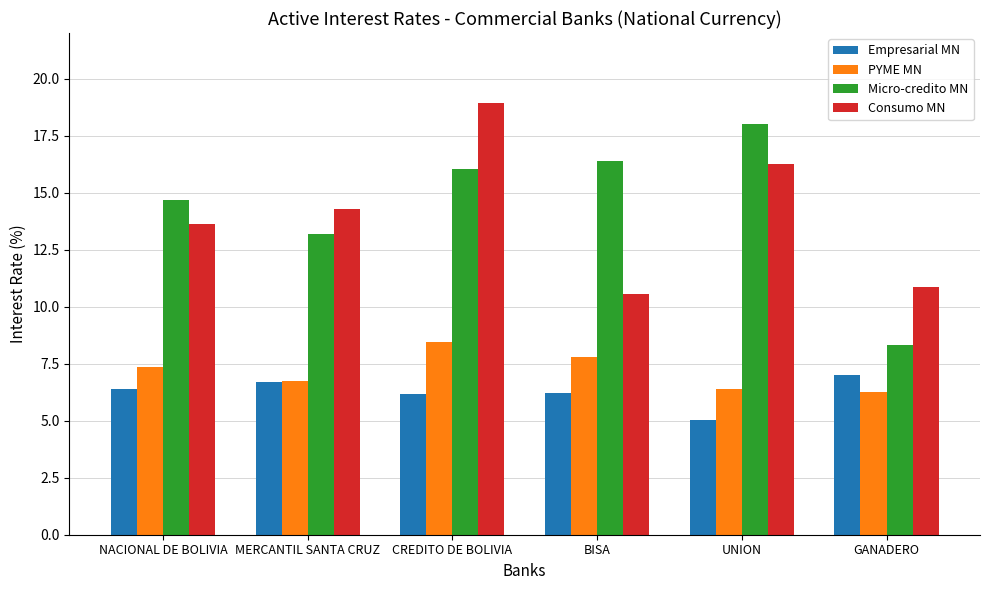

Which series has the largest total across all categories?

Micro-credito MN